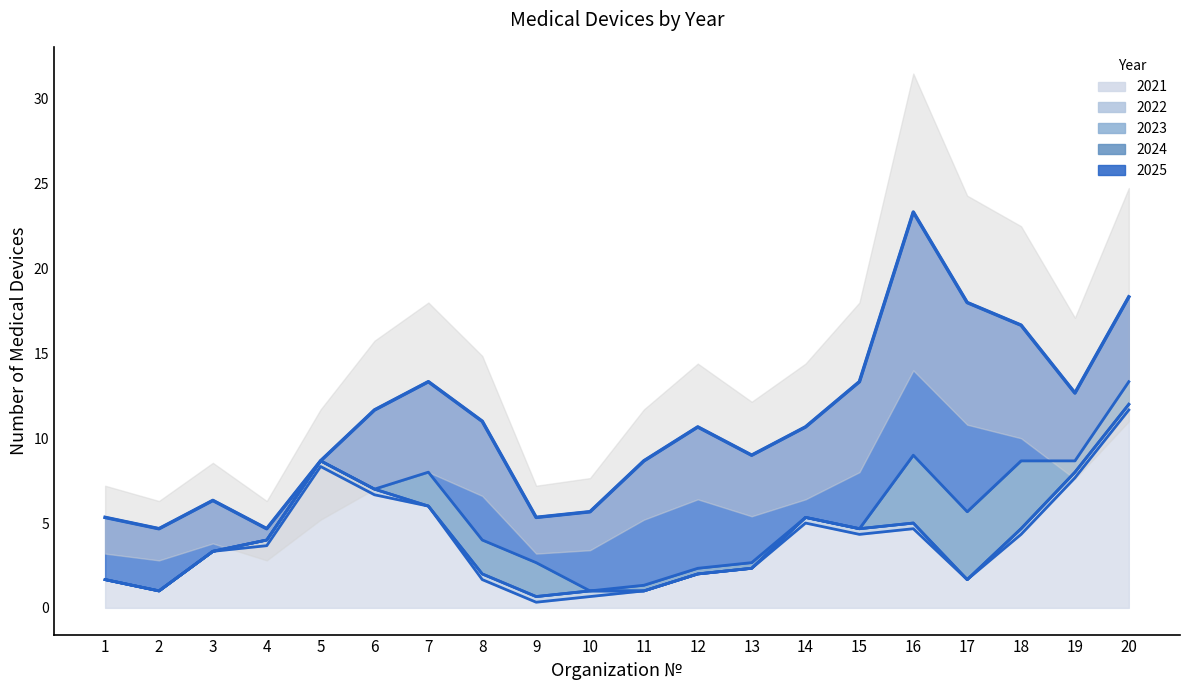

Reading right to left, extract all data points from this chart.

20=18.3	19=12.7	18=16.7	17=18.0	16=23.3	15=13.3	14=10.7	13=9.0	12=10.7	11=8.7	10=5.7	9=5.3	8=11.0	7=13.3	6=11.7	5=8.7	4=4.7	3=6.3	2=4.7	1=5.3